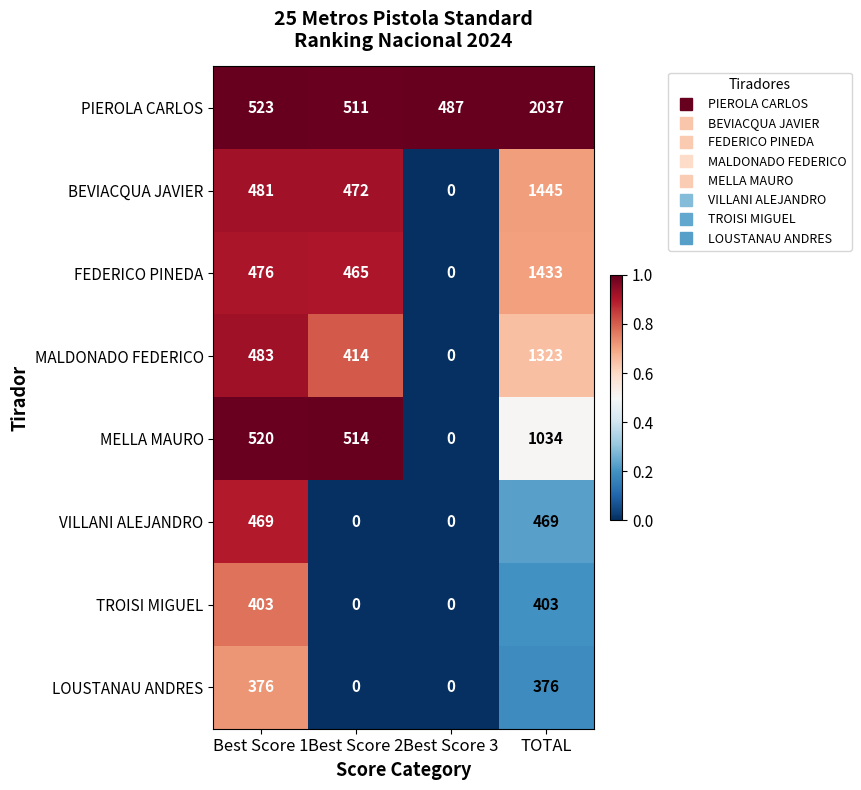

Rank the series at Best Score 1 from lowest to highest value.

LOUSTANAU ANDRES, TROISI MIGUEL, VILLANI ALEJANDRO, FEDERICO PINEDA, BEVIACQUA JAVIER, MALDONADO FEDERICO, MELLA MAURO, PIEROLA CARLOS